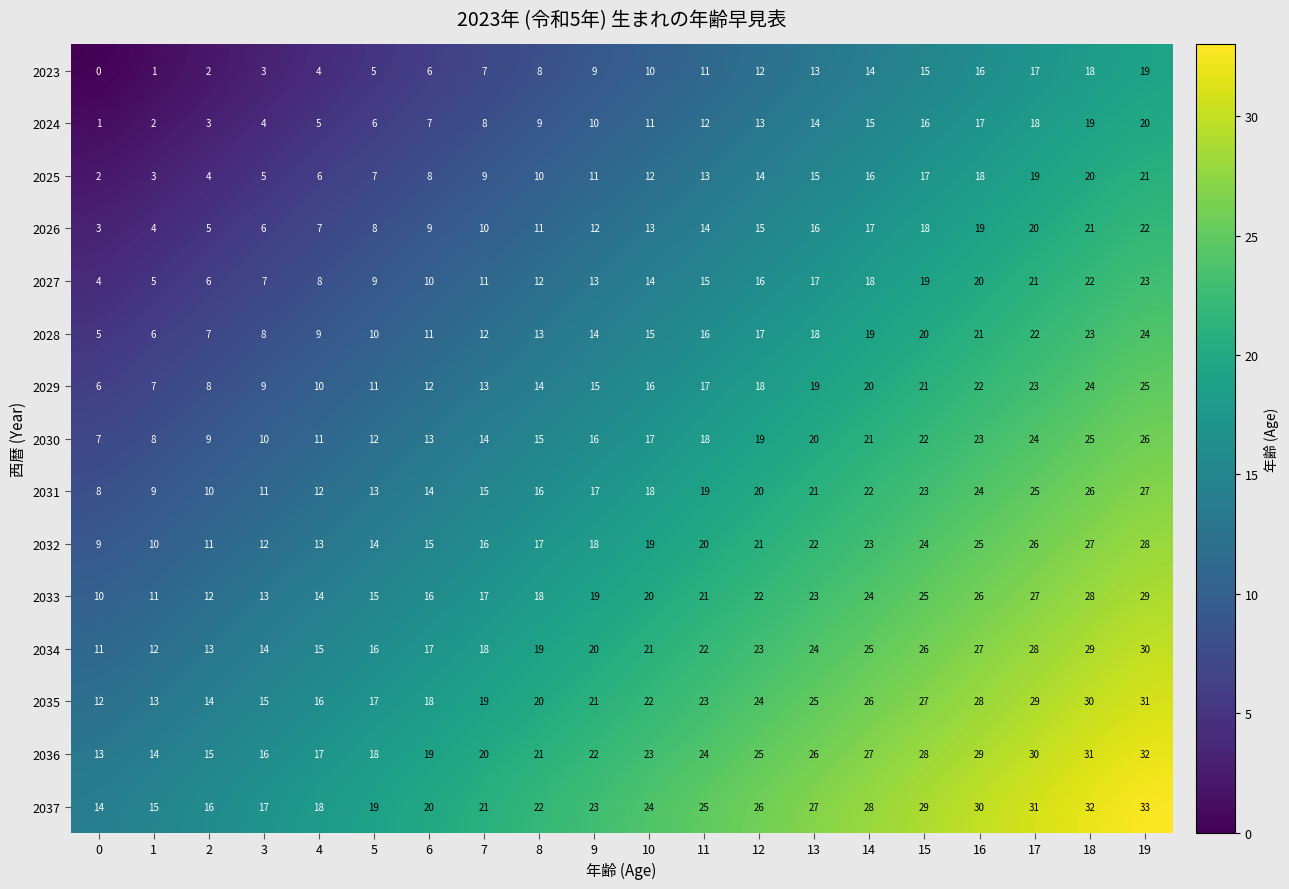

What is the difference between the highest and lowest values at 17?

14